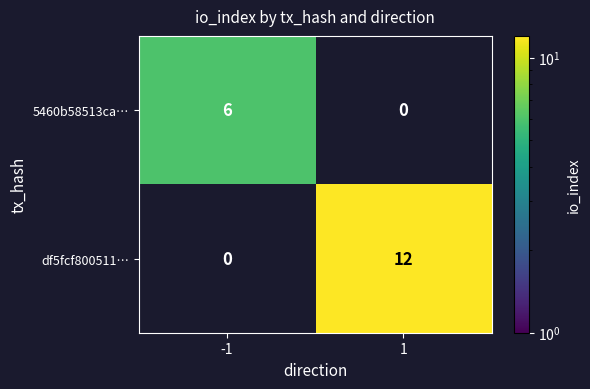

Is the value of df5fcf800511… at 1 greater than the value of 5460b58513ca… at -1?

Yes